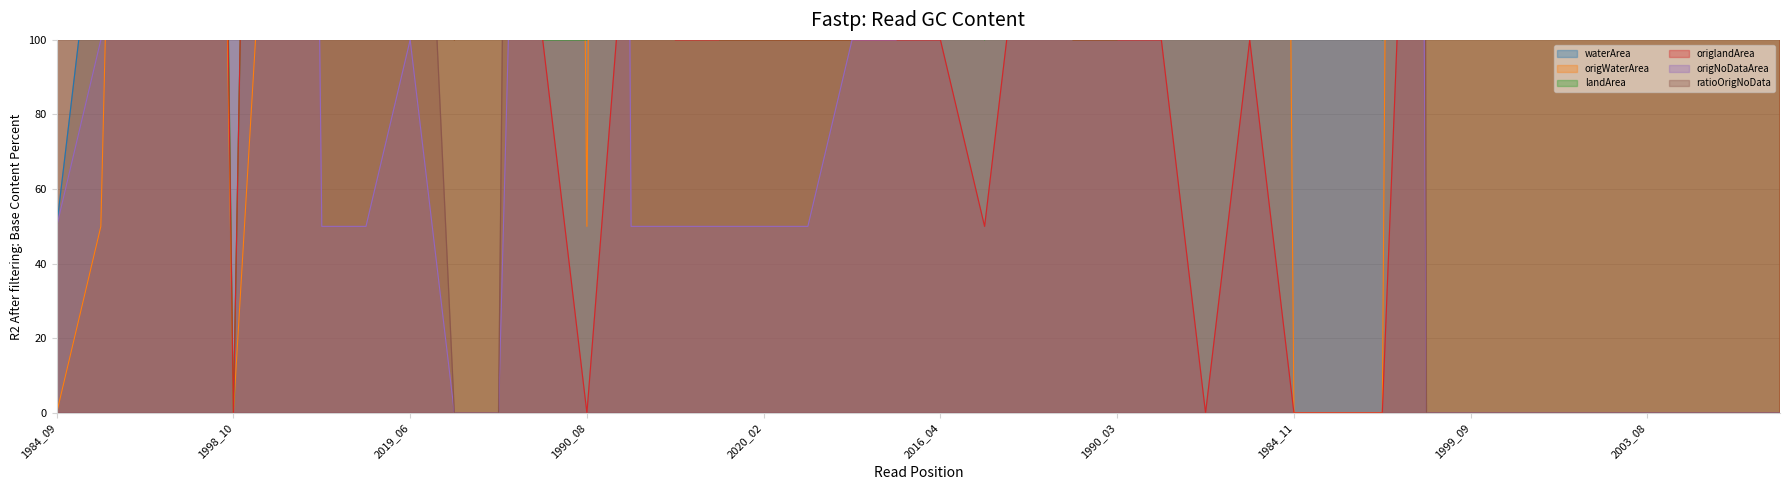

Which label corresponds to the smallest value in the chart?

1984_09